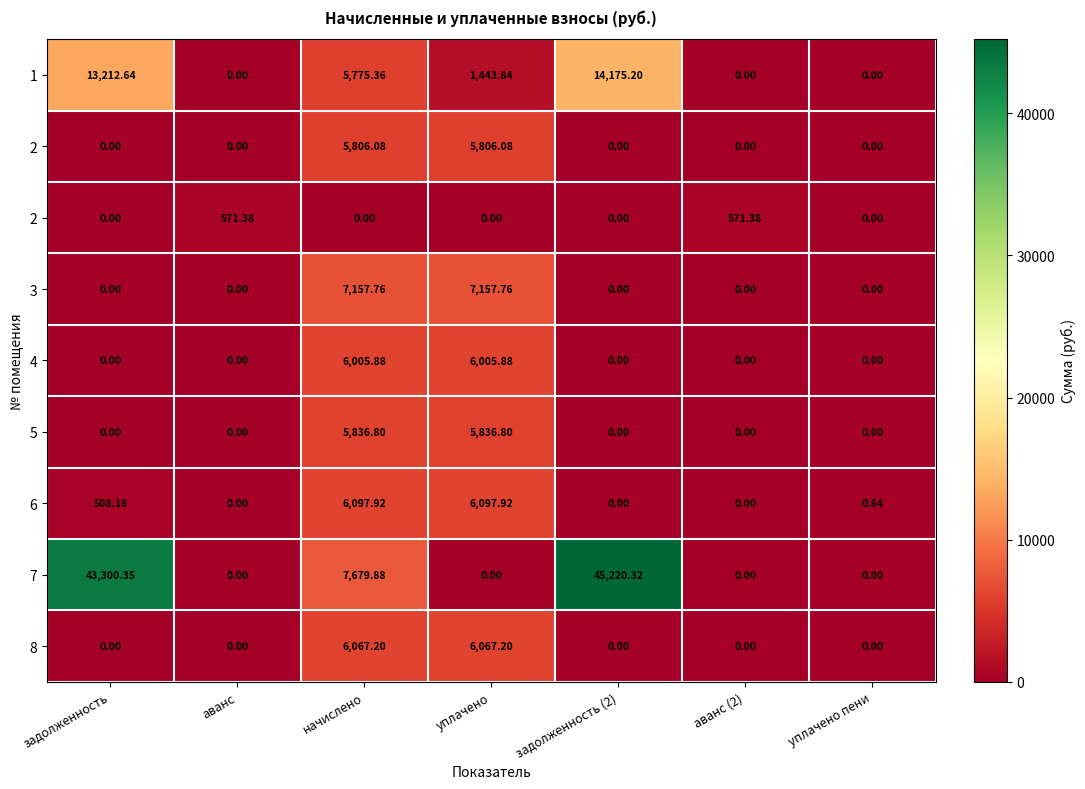

Count the number of data series in this chart.

9